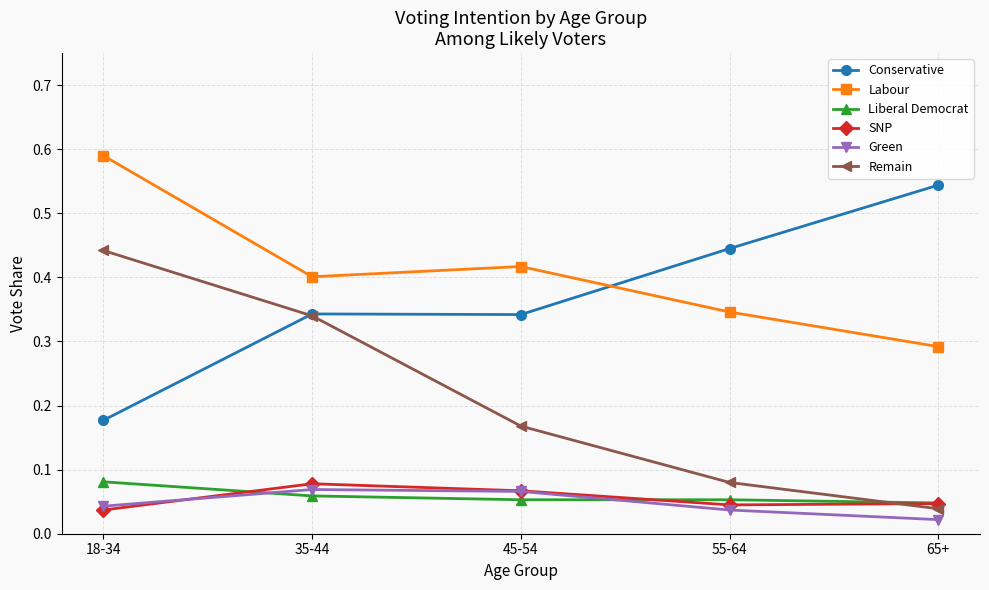

Is the value of Remain at 65+ greater than the value of Liberal Democrat at 55-64?

No